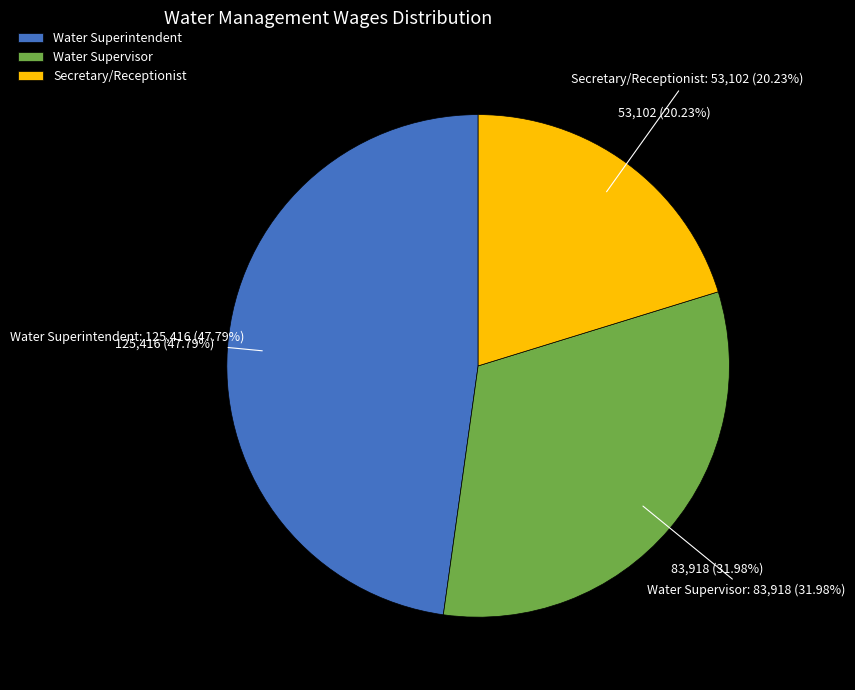

To the nearest percent, what is the average slice percentage?

33%